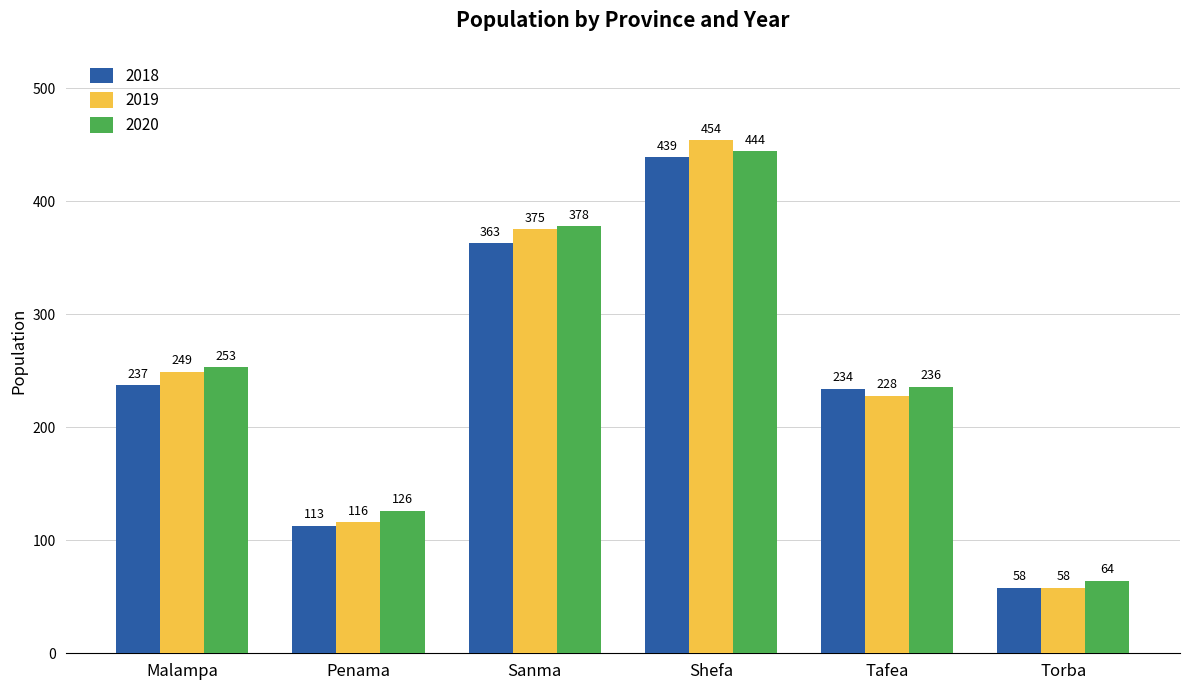

How many data points does each series have?

6